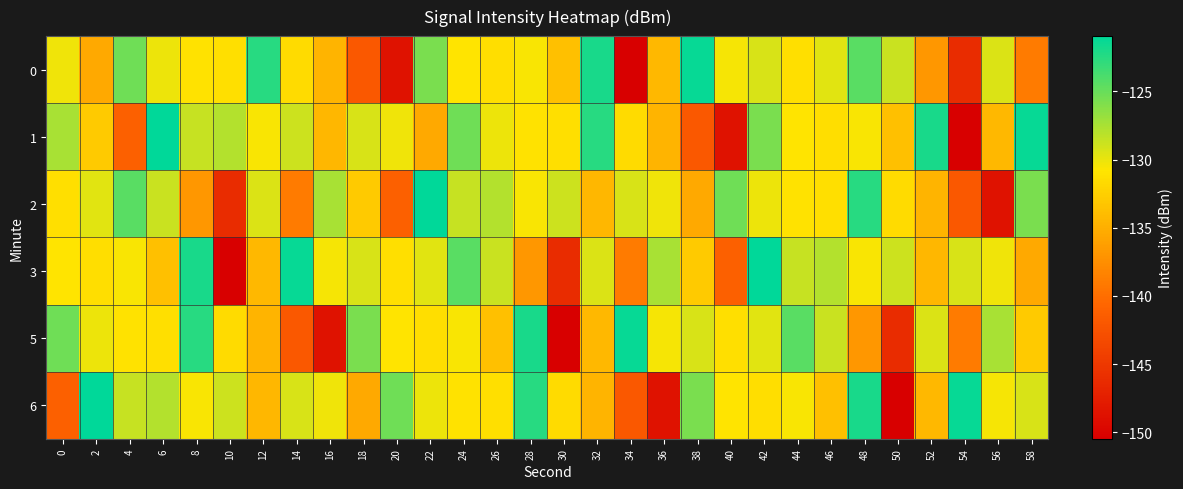

Reading right to left, list all the values displayed in this chart.

0: 58=-139.0	56=-129.4	54=-146.1	52=-136.8	50=-128.8	48=-124.5	46=-129.7	44=-131.2	42=-129.3	40=-130.4	38=-121.2	36=-134.2	34=-150.5	32=-121.9	30=-133.7	28=-130.6	26=-131.4	24=-130.9	22=-125.7	20=-148.6	18=-141.9	16=-134.6	14=-131.6	12=-122.6	10=-131.2	8=-131.0	6=-130.2	4=-125.3	2=-135.5	0=-130.2
1: 58=-121.2	56=-134.2	54=-150.5	52=-121.9	50=-133.7	48=-130.6	46=-131.4	44=-130.9	42=-125.7	40=-148.6	38=-141.9	36=-134.6	34=-131.6	32=-122.6	30=-131.2	28=-131.0	26=-130.2	24=-125.3	22=-135.5	20=-130.2	18=-129.3	16=-134.4	14=-128.9	12=-130.6	10=-127.9	8=-128.6	6=-121.0	4=-141.1	2=-132.9	0=-127.5
2: 58=-125.7	56=-148.6	54=-141.9	52=-134.6	50=-131.6	48=-122.6	46=-131.2	44=-131.0	42=-130.2	40=-125.3	38=-135.5	36=-130.2	34=-129.3	32=-134.4	30=-128.9	28=-130.6	26=-127.9	24=-128.6	22=-121.0	20=-141.1	18=-132.9	16=-127.5	14=-139.0	12=-129.4	10=-146.1	8=-136.8	6=-128.8	4=-124.5	2=-129.7	0=-131.2
3: 58=-135.5	56=-130.2	54=-129.3	52=-134.4	50=-128.9	48=-130.6	46=-127.9	44=-128.6	42=-121.0	40=-141.1	38=-132.9	36=-127.5	34=-139.0	32=-129.4	30=-146.1	28=-136.8	26=-128.8	24=-124.5	22=-129.7	20=-131.2	18=-129.3	16=-130.4	14=-121.2	12=-134.2	10=-150.5	8=-121.9	6=-133.7	4=-130.6	2=-131.4	0=-130.9
5: 58=-132.9	56=-127.5	54=-139.0	52=-129.4	50=-146.1	48=-136.8	46=-128.8	44=-124.5	42=-129.7	40=-131.2	38=-129.3	36=-130.4	34=-121.2	32=-134.2	30=-150.5	28=-121.9	26=-133.7	24=-130.6	22=-131.4	20=-130.9	18=-125.7	16=-148.6	14=-141.9	12=-134.6	10=-131.6	8=-122.6	6=-131.2	4=-131.0	2=-130.2	0=-125.3
6: 58=-129.3	56=-130.4	54=-121.2	52=-134.2	50=-150.5	48=-121.9	46=-133.7	44=-130.6	42=-131.4	40=-130.9	38=-125.7	36=-148.6	34=-141.9	32=-134.6	30=-131.6	28=-122.6	26=-131.2	24=-131.0	22=-130.2	20=-125.3	18=-135.5	16=-130.2	14=-129.3	12=-134.4	10=-128.9	8=-130.6	6=-127.9	4=-128.6	2=-121.0	0=-141.1